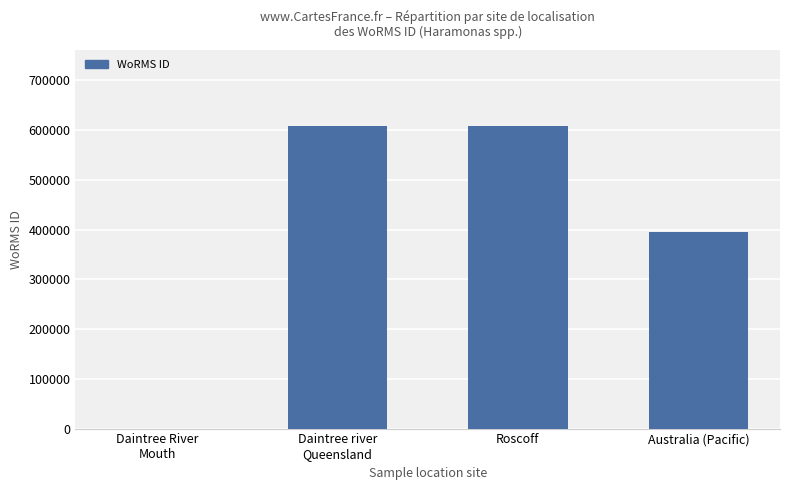

How many categories are shown in the chart?

4